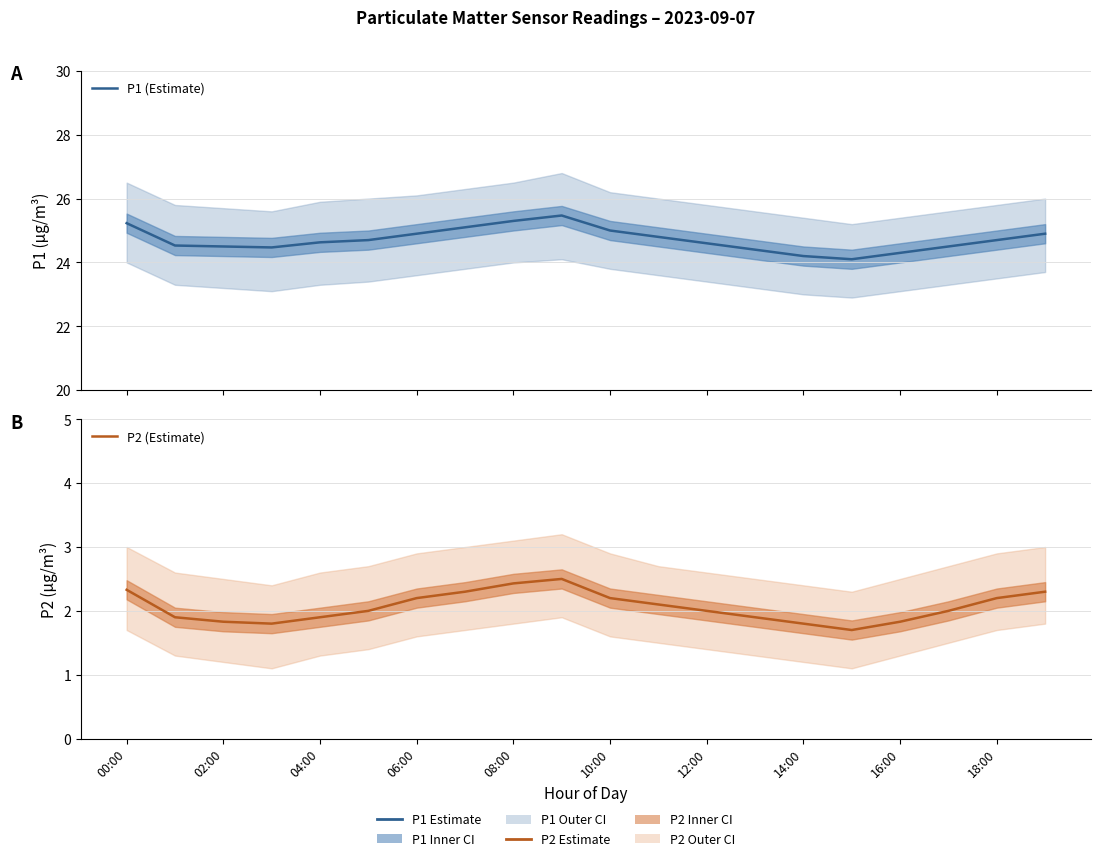

Count the P2 (Estimate) values in the range 1 to 2.

11